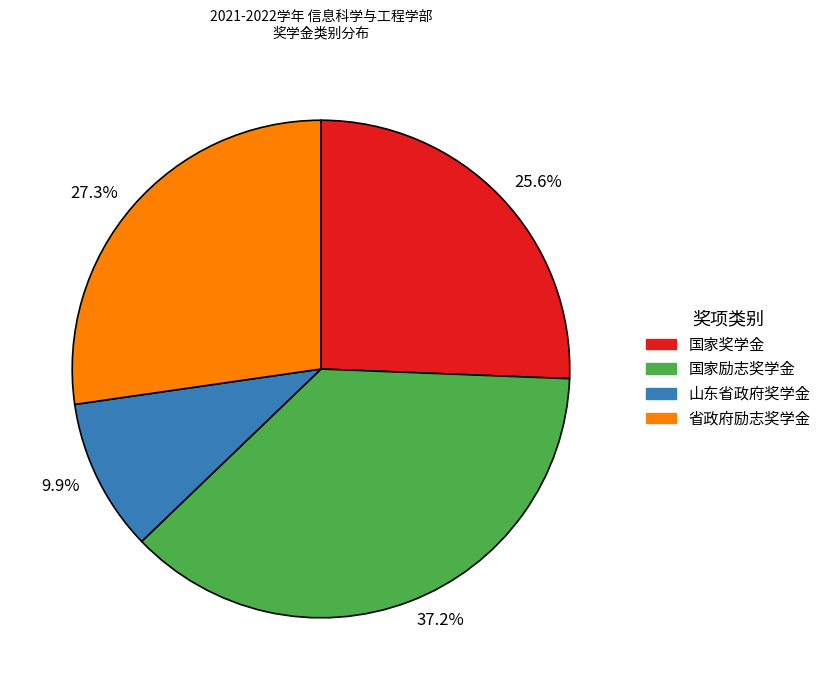

The 山东省政府奖学金 slice represents 10% of the pie. True or false?

True